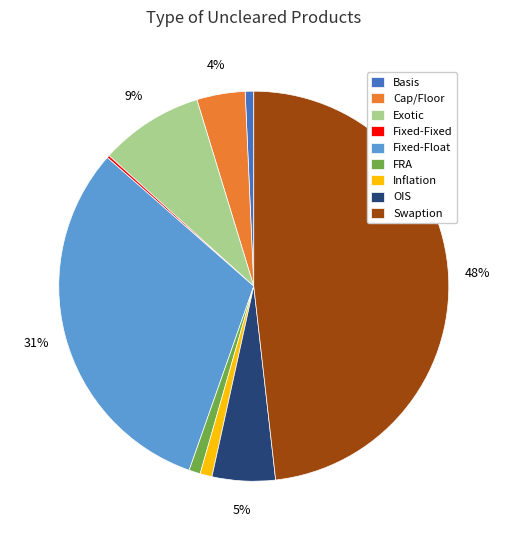

To the nearest percent, what is the combined percentage of Inflation and Exotic?

10%